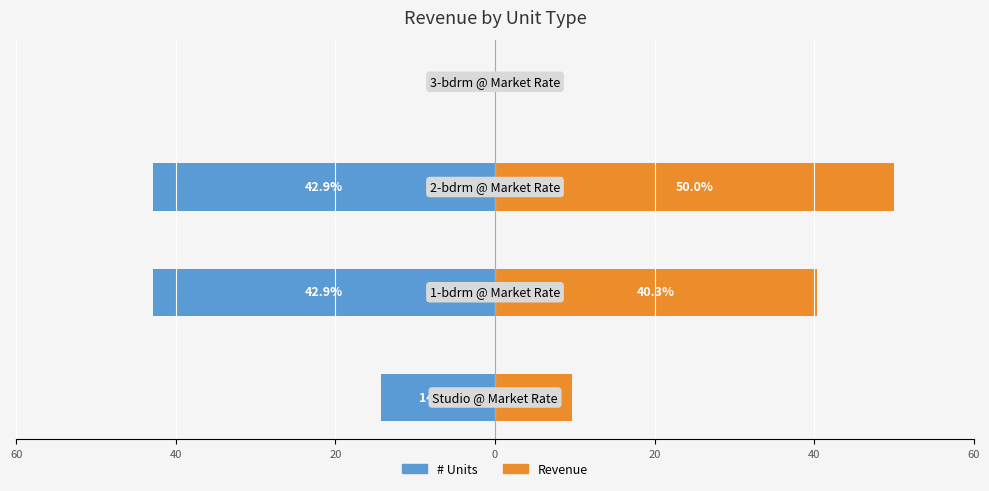

Reading left to right, list all the values displayed in this chart.

# Units: 60=-14.3	40=-42.9	20=-42.9	0=0.0
Revenue: 60=9.7	40=40.3	20=50.0	0=0.0